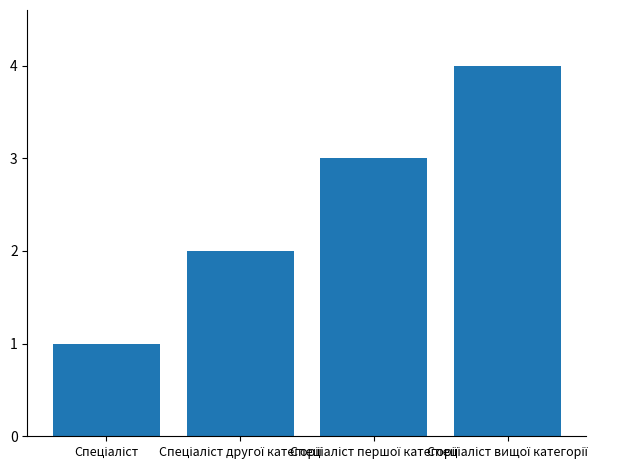

Reading left to right, what are all the values shown in this chart?

1	2	3	4